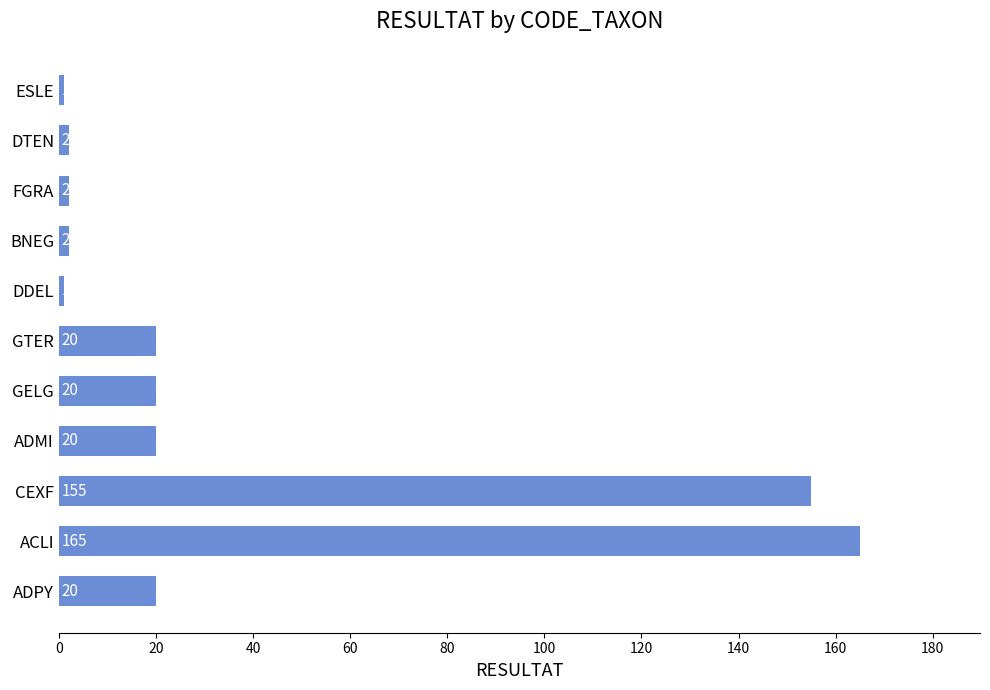

How many distinct data groups are displayed?

1